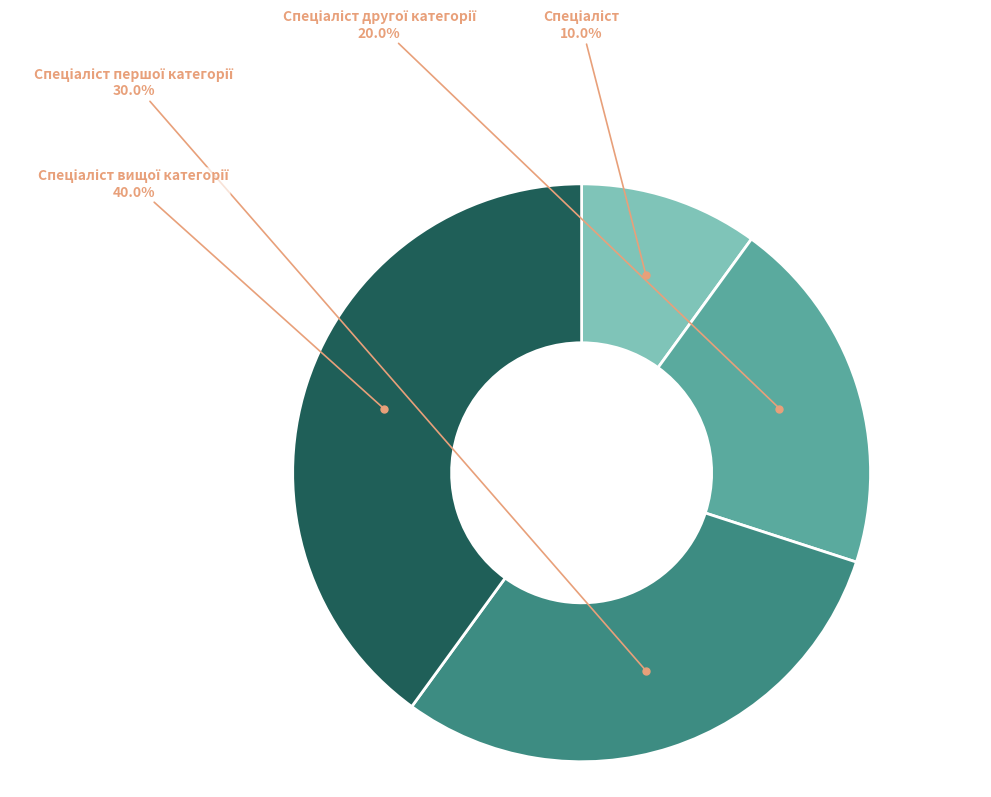

Is there a majority slice in this chart?

No